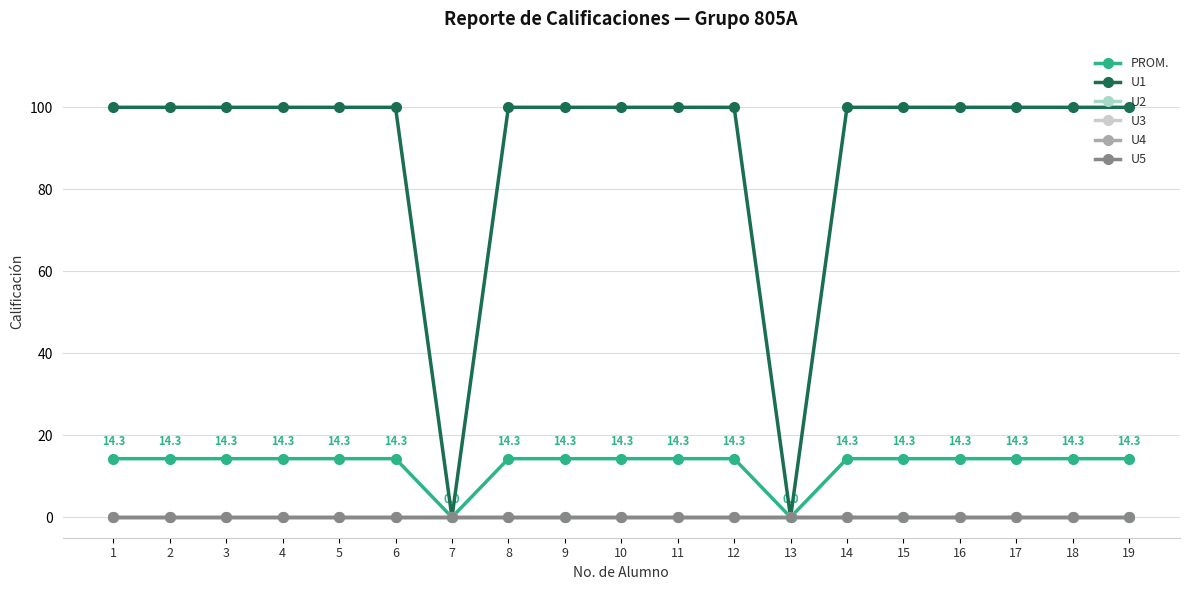

Is this an area chart (filled region under the line)?

No